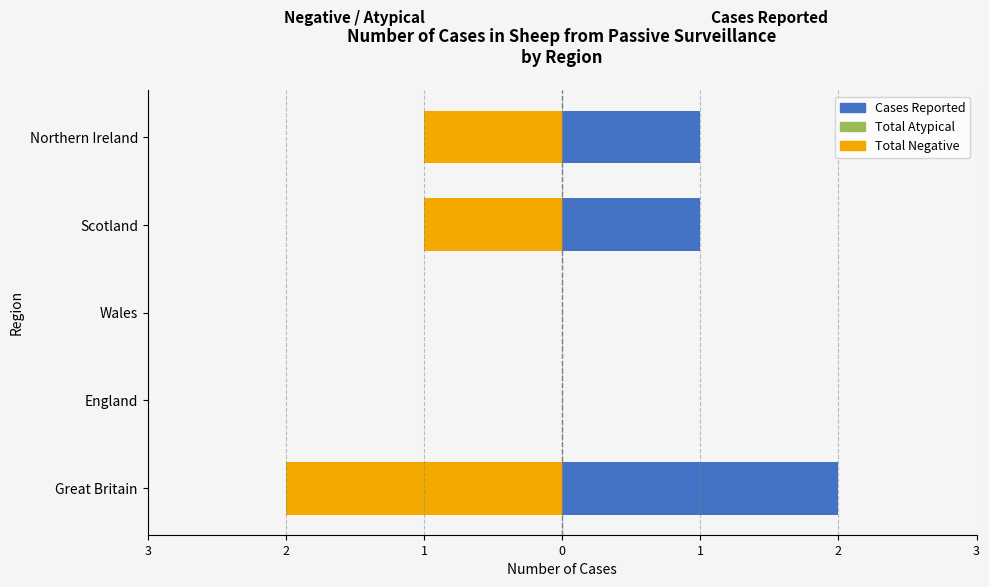

True or false: Total Negative has a value of 0 at Scotland.

False